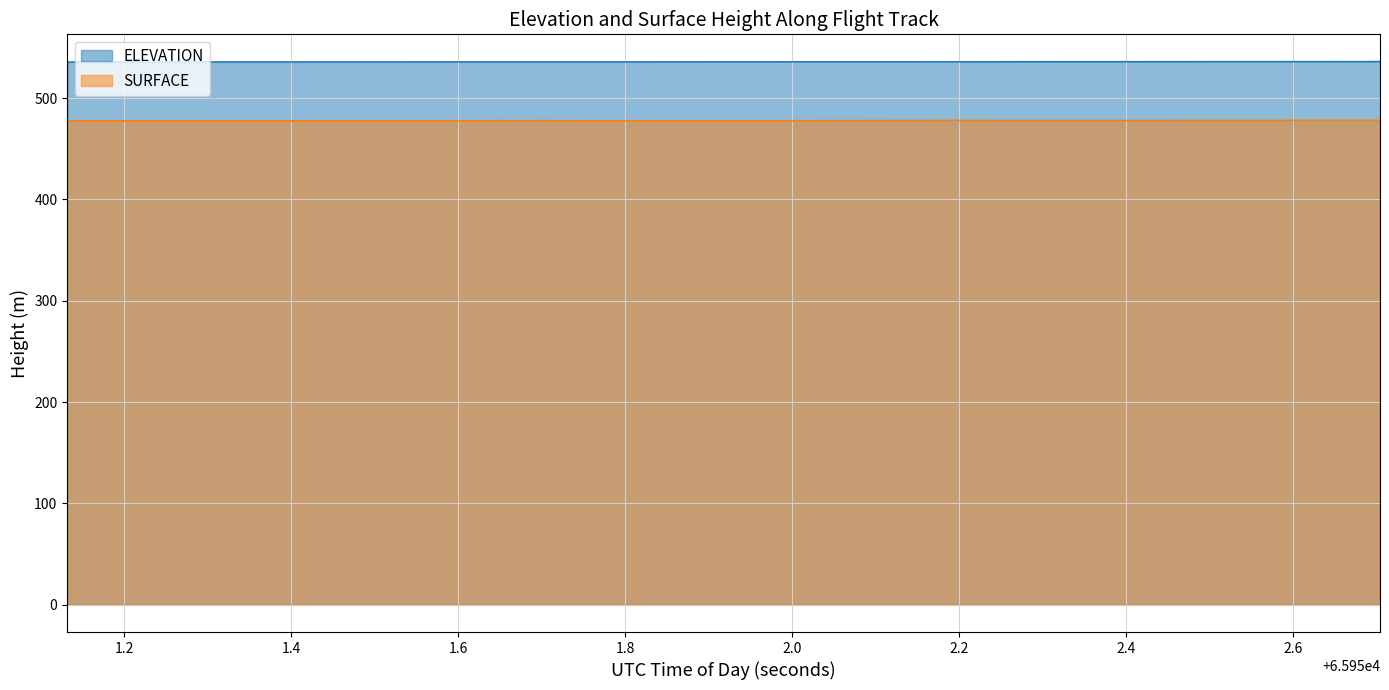

What is the maximum value shown in the chart?

536.0